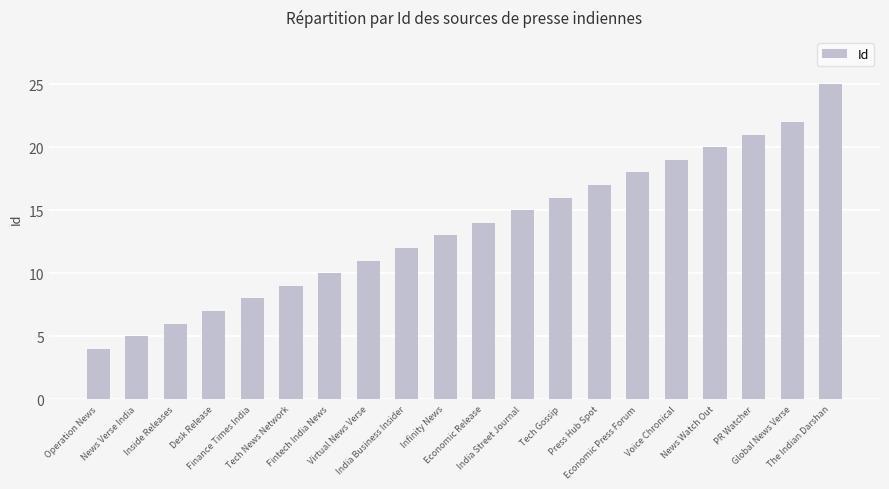

Read the value at Fintech India News, to the nearest 10.

10